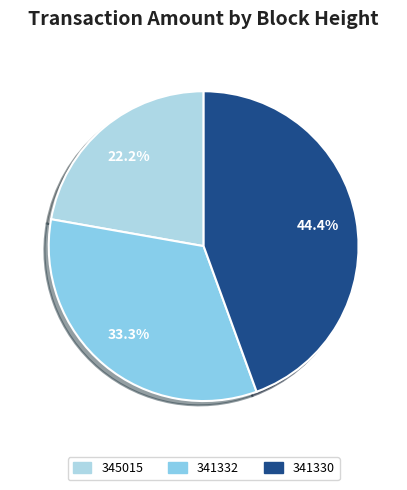

Which slice is the largest?

341330